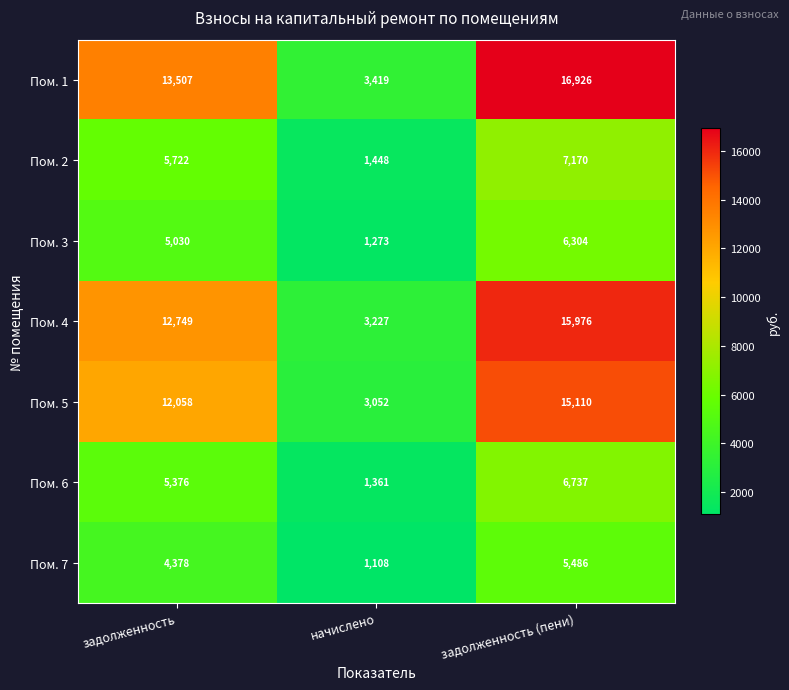

Reading left to right, list all the values displayed in this chart.

Пом. 1: задолженность=13507	начислено=3419	задолженность (пени)=16926
Пом. 2: задолженность=5722	начислено=1448	задолженность (пени)=7170
Пом. 3: задолженность=5030	начислено=1273	задолженность (пени)=6304
Пом. 4: задолженность=12749	начислено=3227	задолженность (пени)=15976
Пом. 5: задолженность=12058	начислено=3052	задолженность (пени)=15110
Пом. 6: задолженность=5376	начислено=1361	задолженность (пени)=6737
Пом. 7: задолженность=4378	начислено=1108	задолженность (пени)=5486